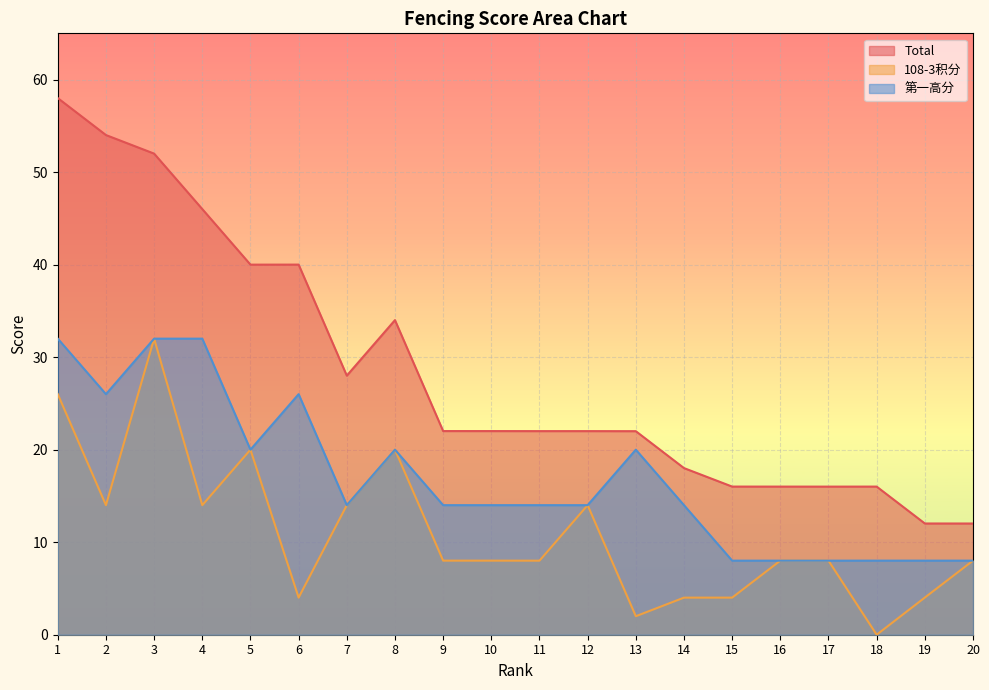

Which category has the highest value in the Total series?

1